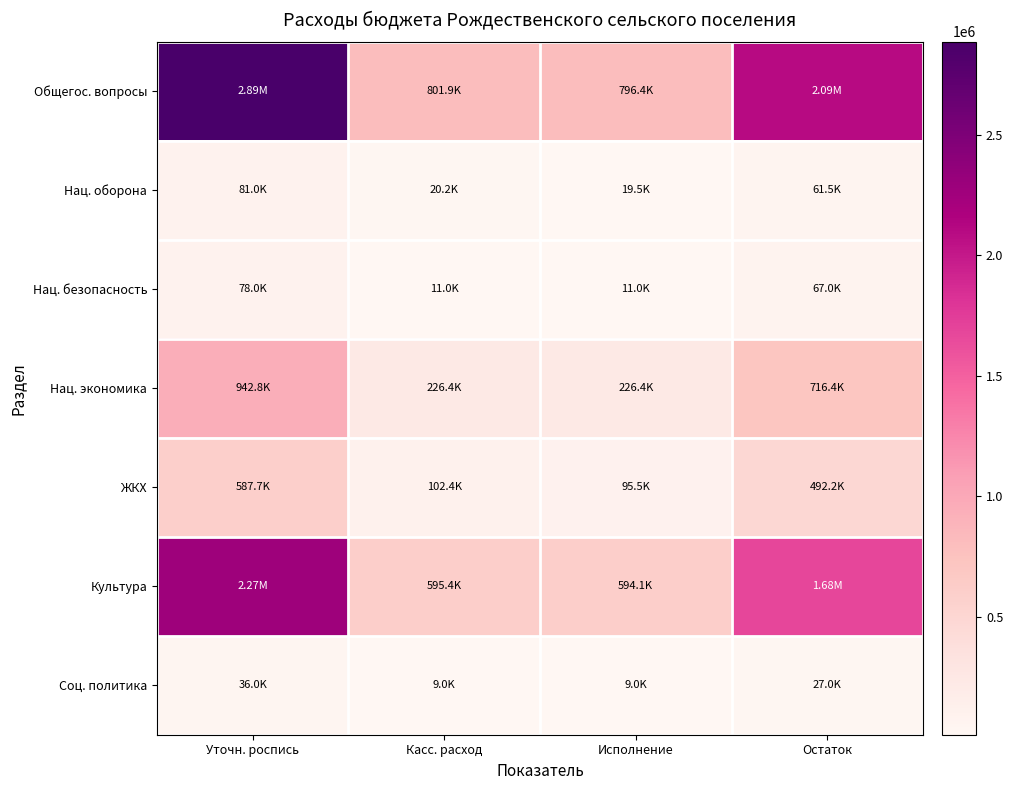

Which has a higher value, Остаток or Исполнение?

Остаток